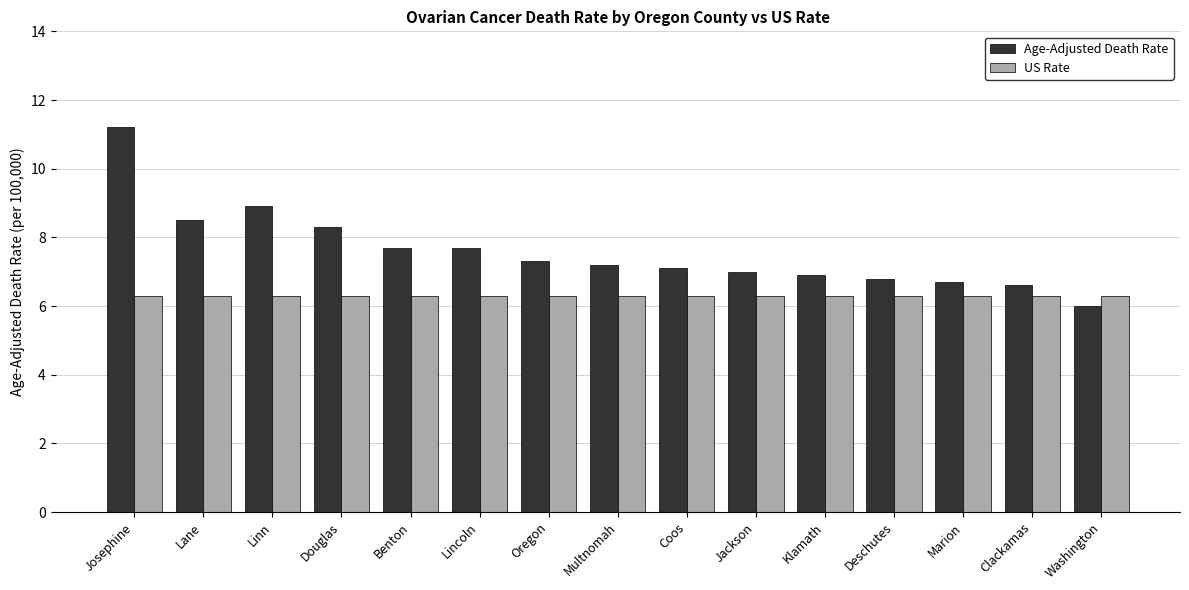

Reading left to right, transcribe all the data shown in this chart.

Age-Adjusted Death Rate: Josephine=11.2	Lane=8.5	Linn=8.9	Douglas=8.3	Benton=7.7	Lincoln=7.7	Oregon=7.3	Multnomah=7.2	Coos=7.1	Jackson=7.0	Klamath=6.9	Deschutes=6.8	Marion=6.7	Clackamas=6.6	Washington=6.0
US Rate: Josephine=6.3	Lane=6.3	Linn=6.3	Douglas=6.3	Benton=6.3	Lincoln=6.3	Oregon=6.3	Multnomah=6.3	Coos=6.3	Jackson=6.3	Klamath=6.3	Deschutes=6.3	Marion=6.3	Clackamas=6.3	Washington=6.3